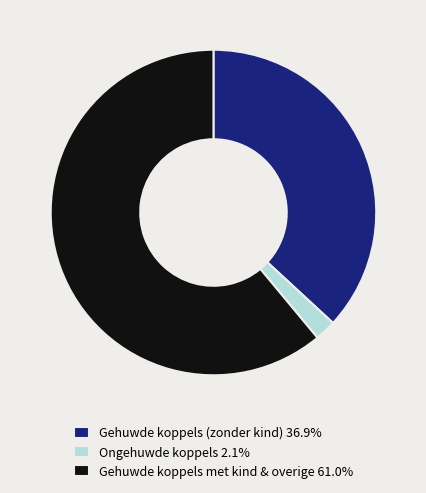

Is the sum of Gehuwde koppels (zonder kind) 36.9% and Ongehuwde koppels 2.1% greater than half?

No